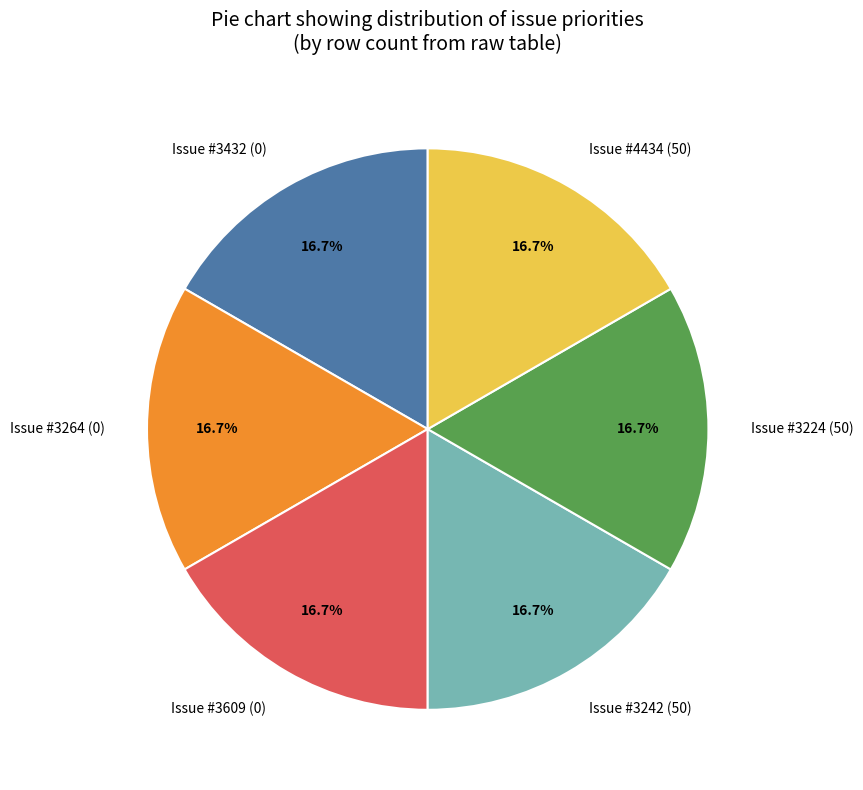

Is there any slice that represents more than half of the pie?

No